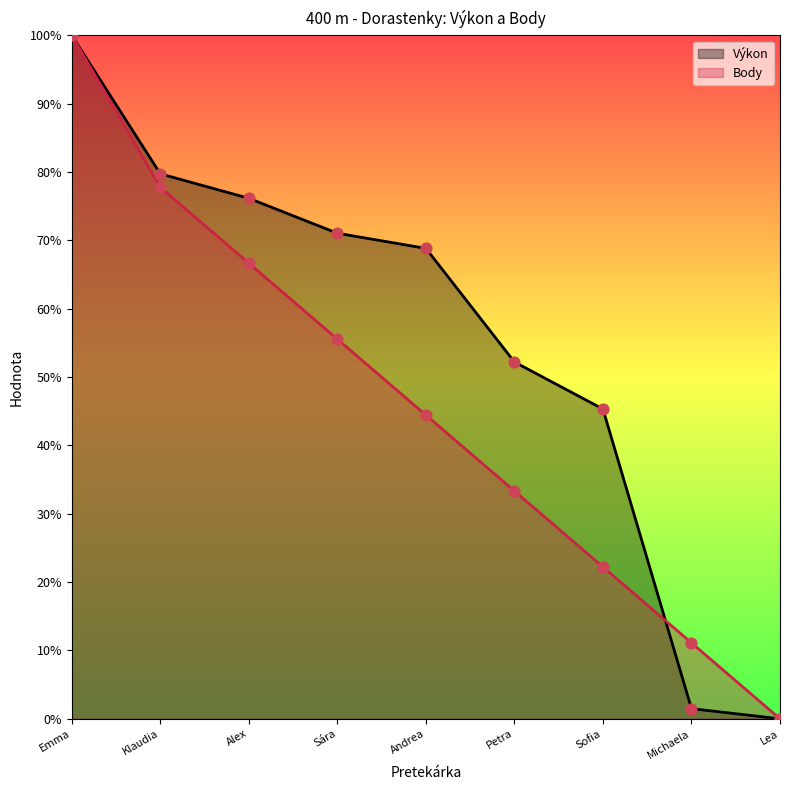

Which series reaches the minimum Y coordinate?

Body